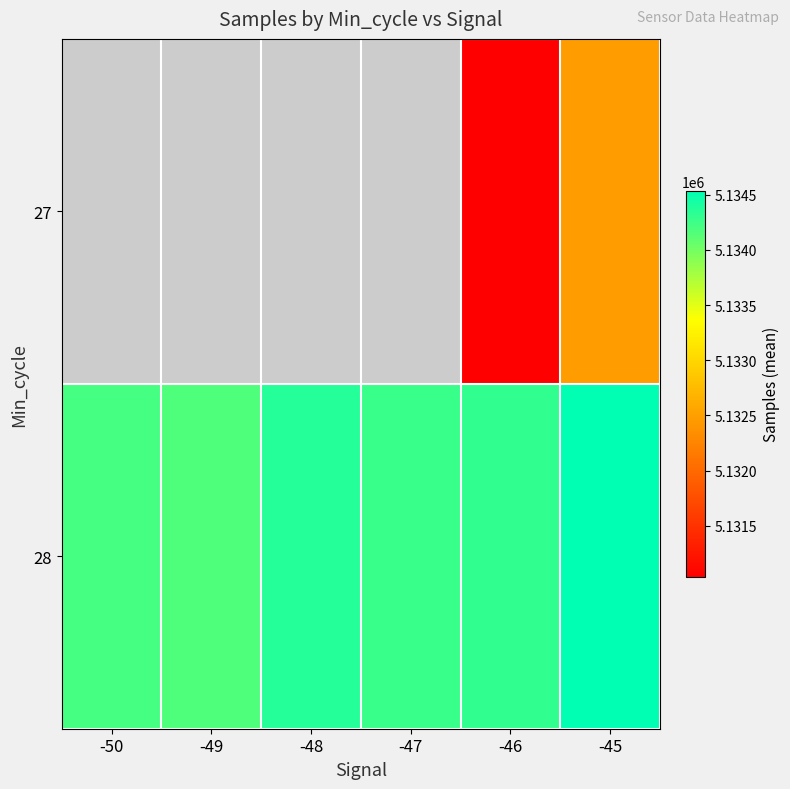

Where does the 28 series first go above 5134309?

-48